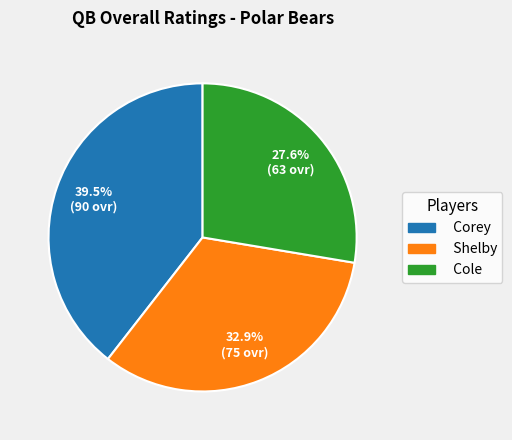

To the nearest percent, what percentage of the pie is Shelby?

33%